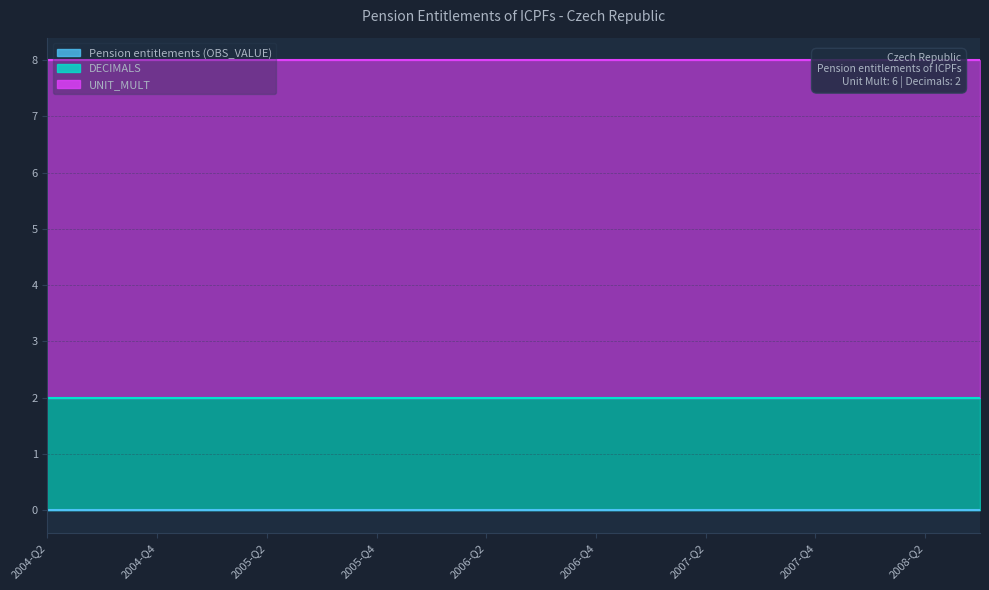

What is the maximum value for DECIMALS?

2